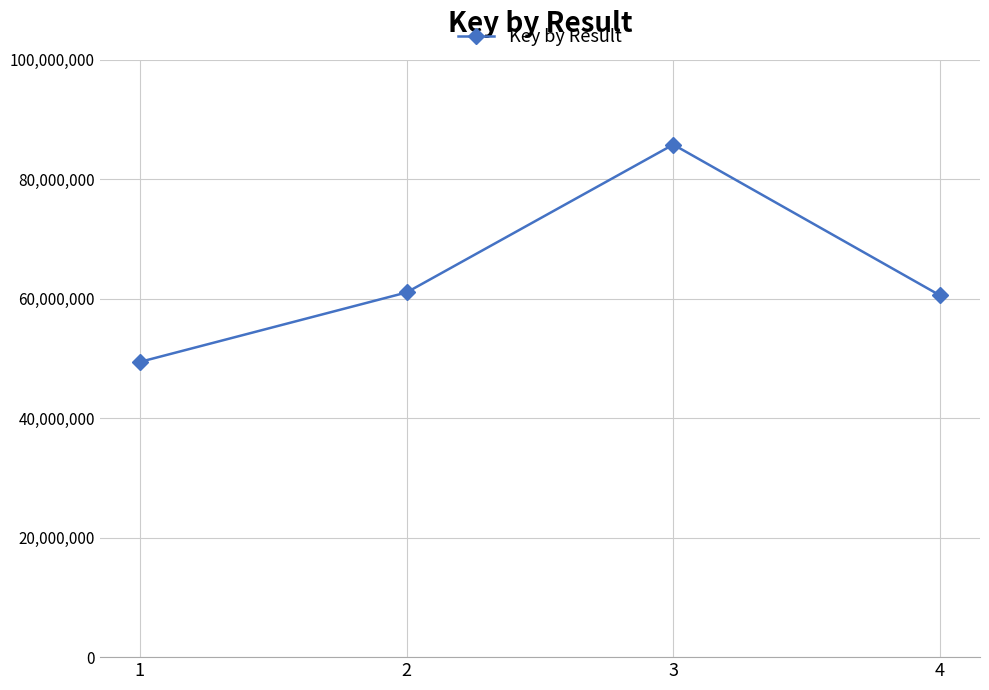

Count the number of categories in the chart.

4